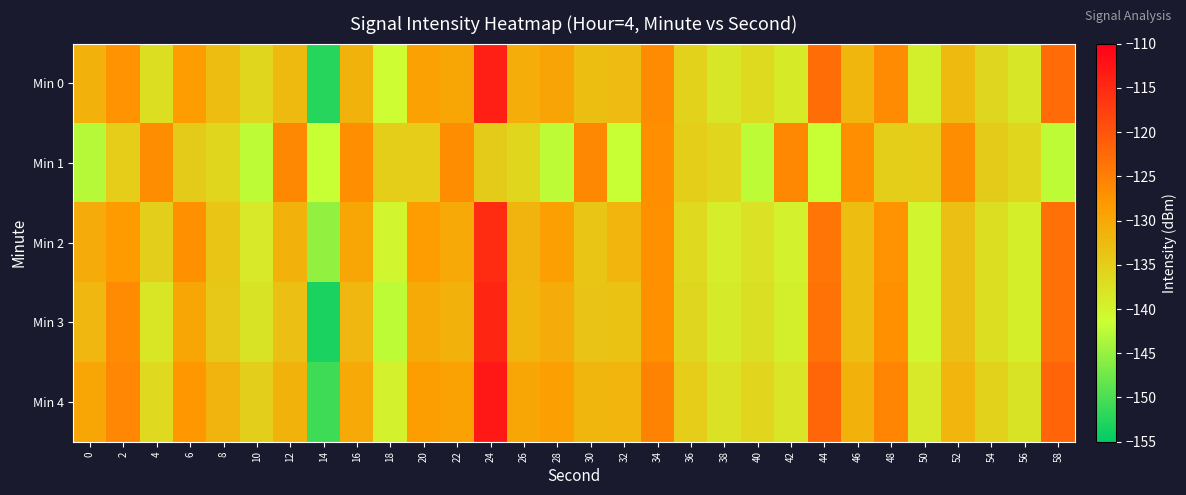

At which category is the sum across all series the highest?

24